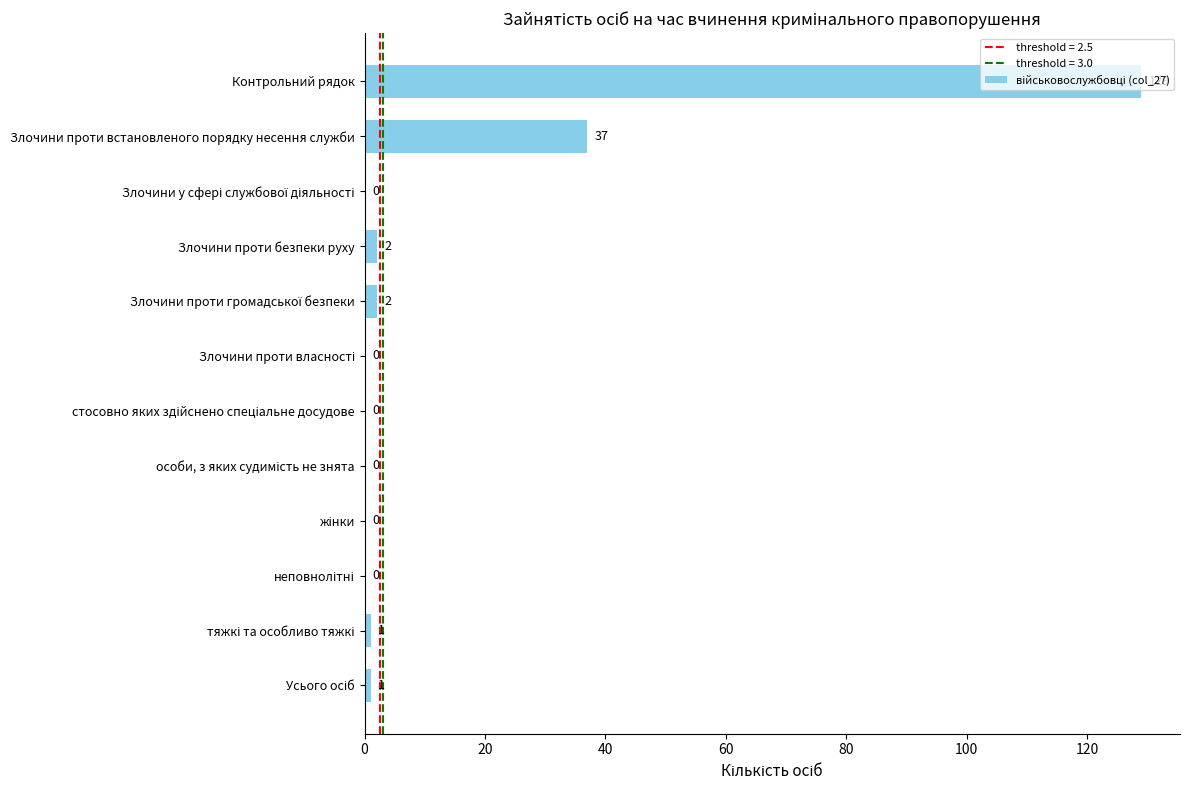

What is the approximate value at Злочини проти встановленого порядку несення служби?

37